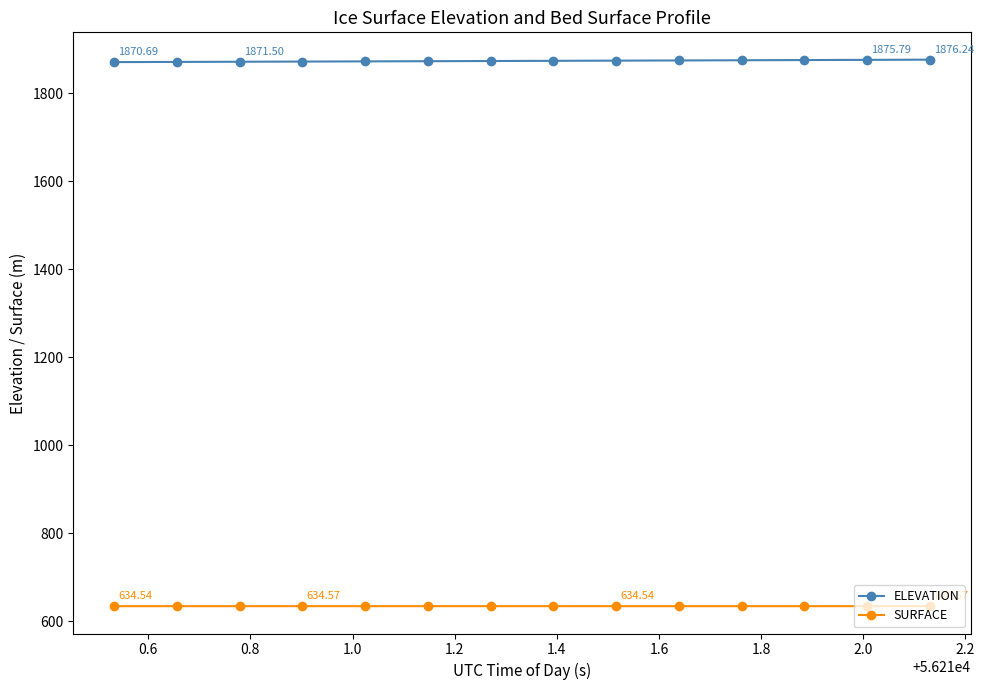

True or false: SURFACE and ELEVATION cross at least once.

False